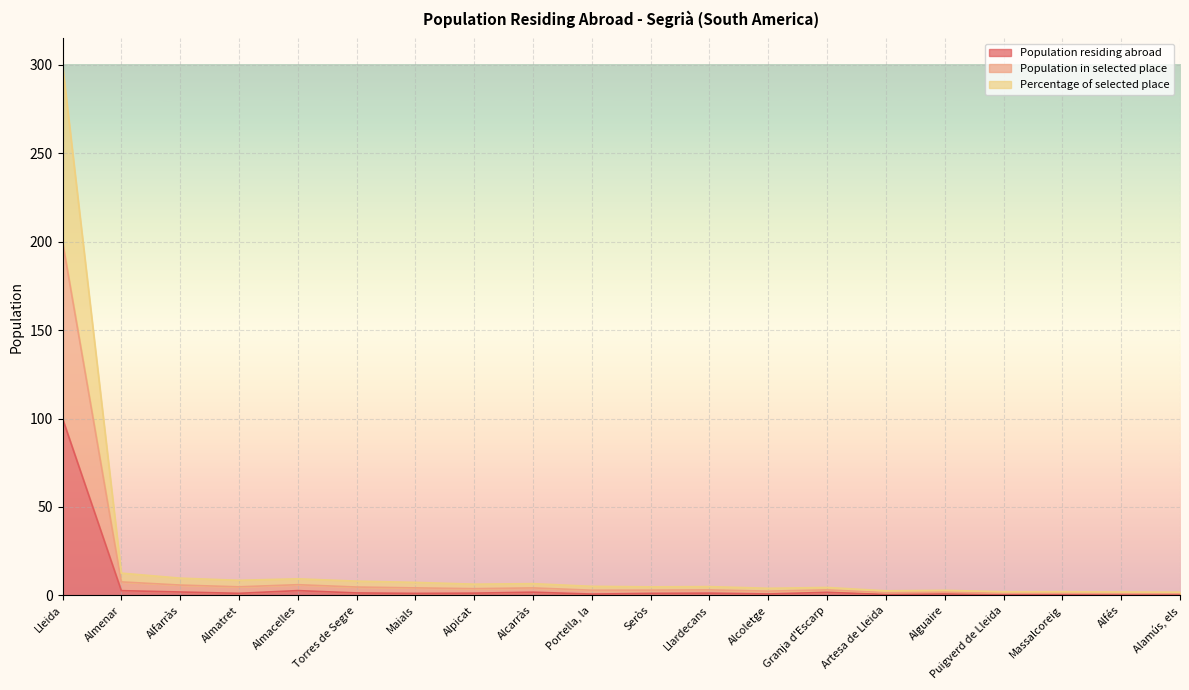

The Population in selected place series shows 3.6 at Artesa de Lleida. True or false?

False